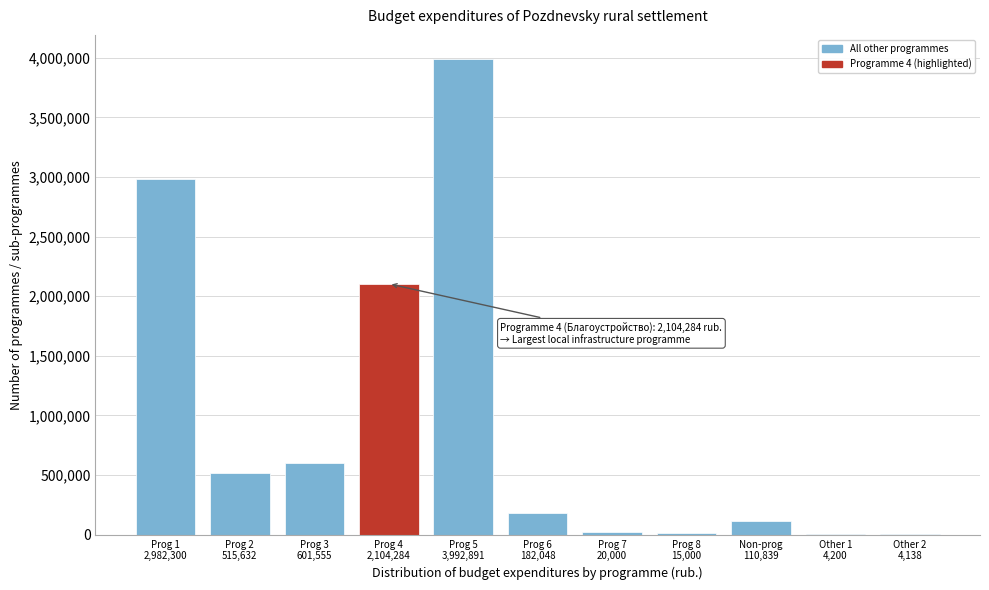

What is the maximum value shown in the chart?

3992891